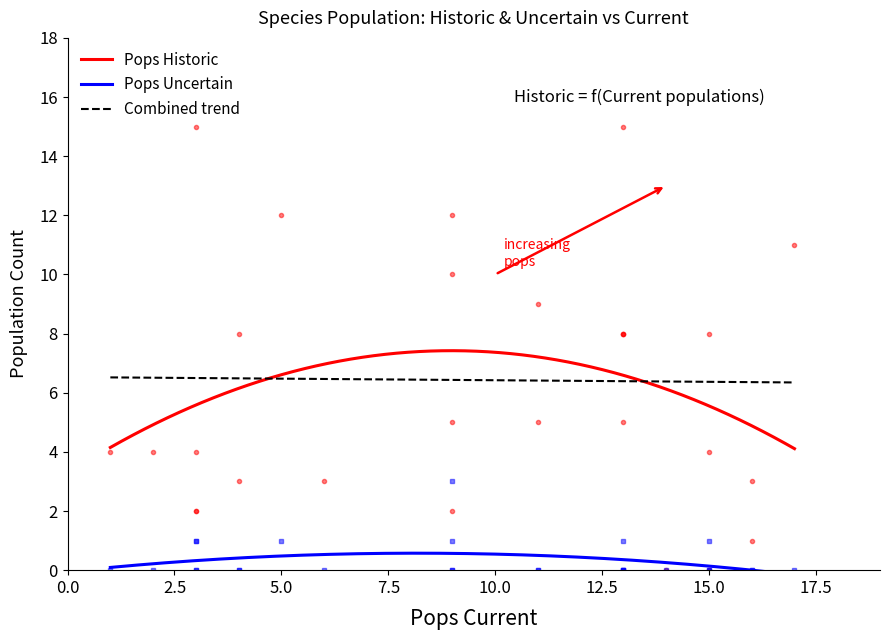

True or false: Pops Uncertain and Pops Historic intersect in this chart.

False